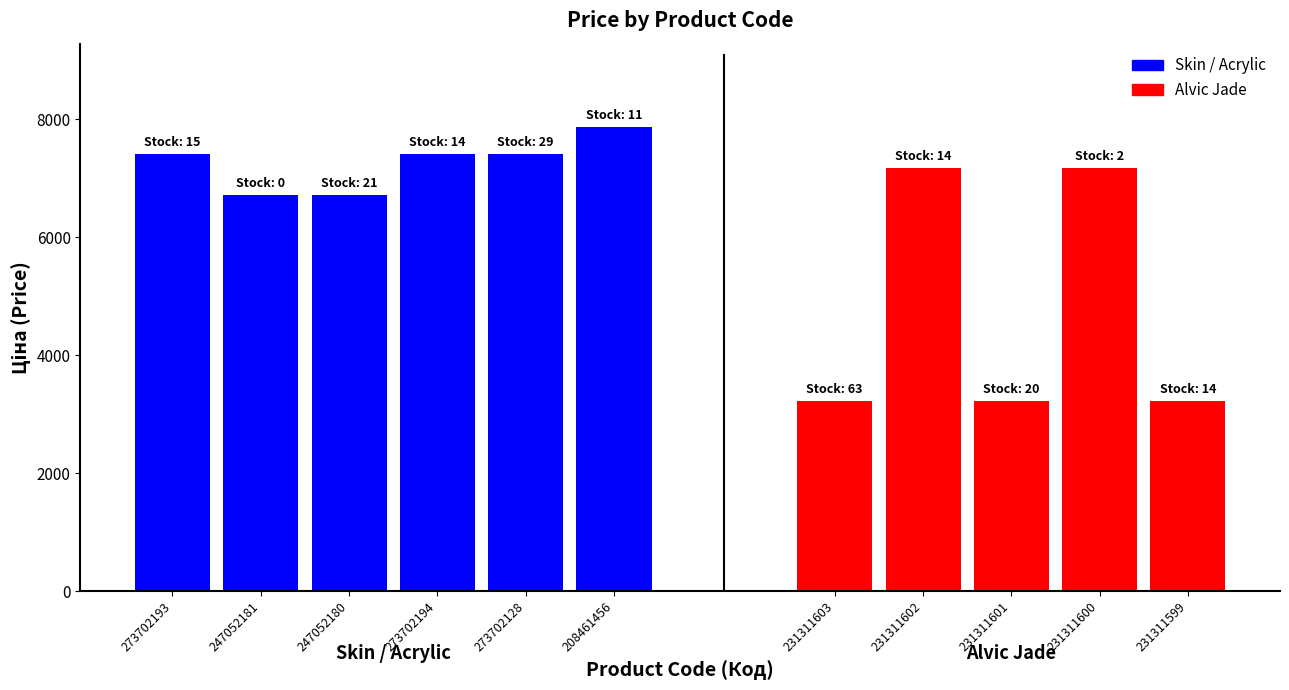

What is the total value across all series at 231311600?

7175.5